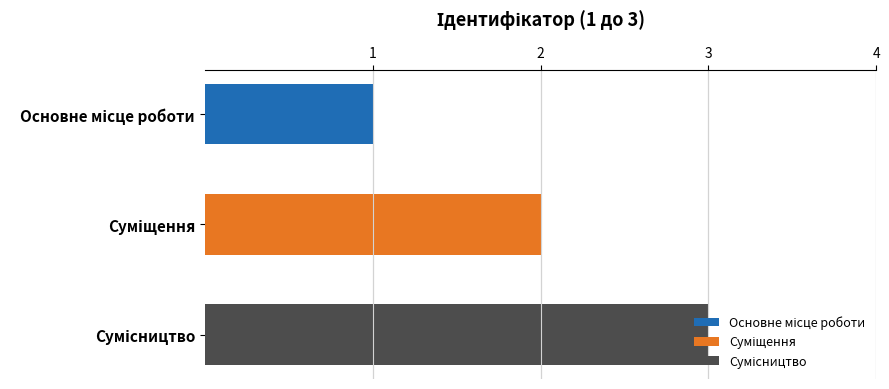

Are the bars grouped side by side (vs. stacked)?

No